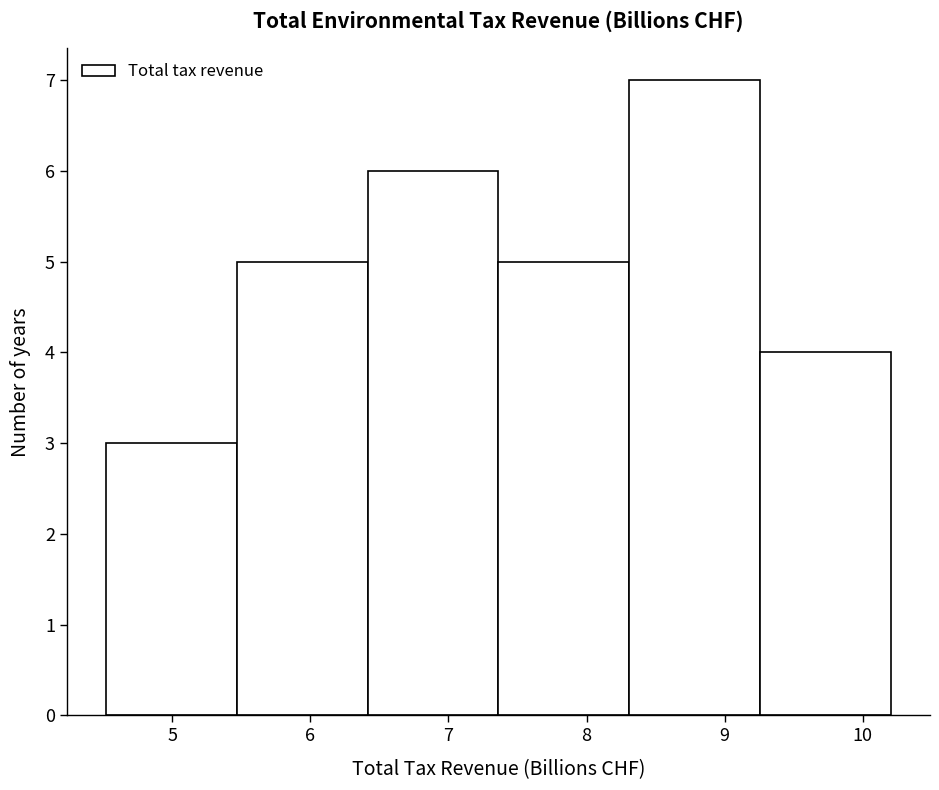

Reading left to right, transcribe this chart: for each bar, give the range it covers on the x-axis and its height. Neither the bar edges nor the heights are printed on the chart, so give them approximately, as read against the axes.

4.5 to 5.5: 3
5.5 to 6.4: 5
6.4 to 7.4: 6
7.4 to 8.3: 5
8.3 to 9.3: 7
9.3 to 10.2: 4